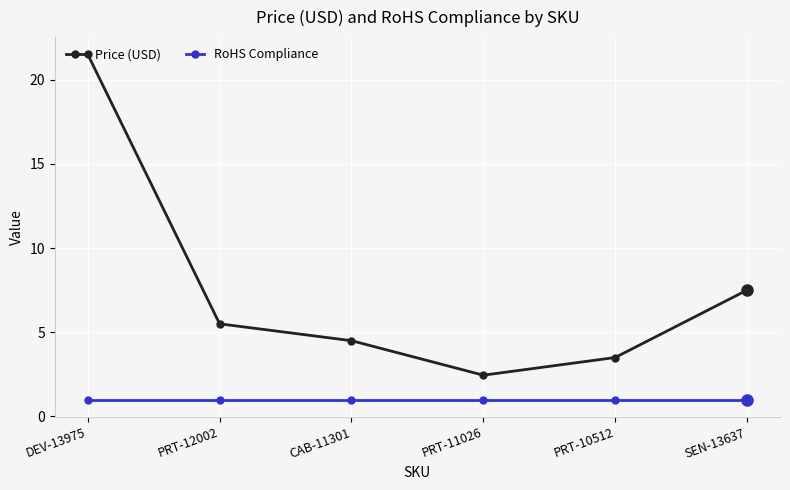

What is the highest value of the RoHS Compliance series?

1.0